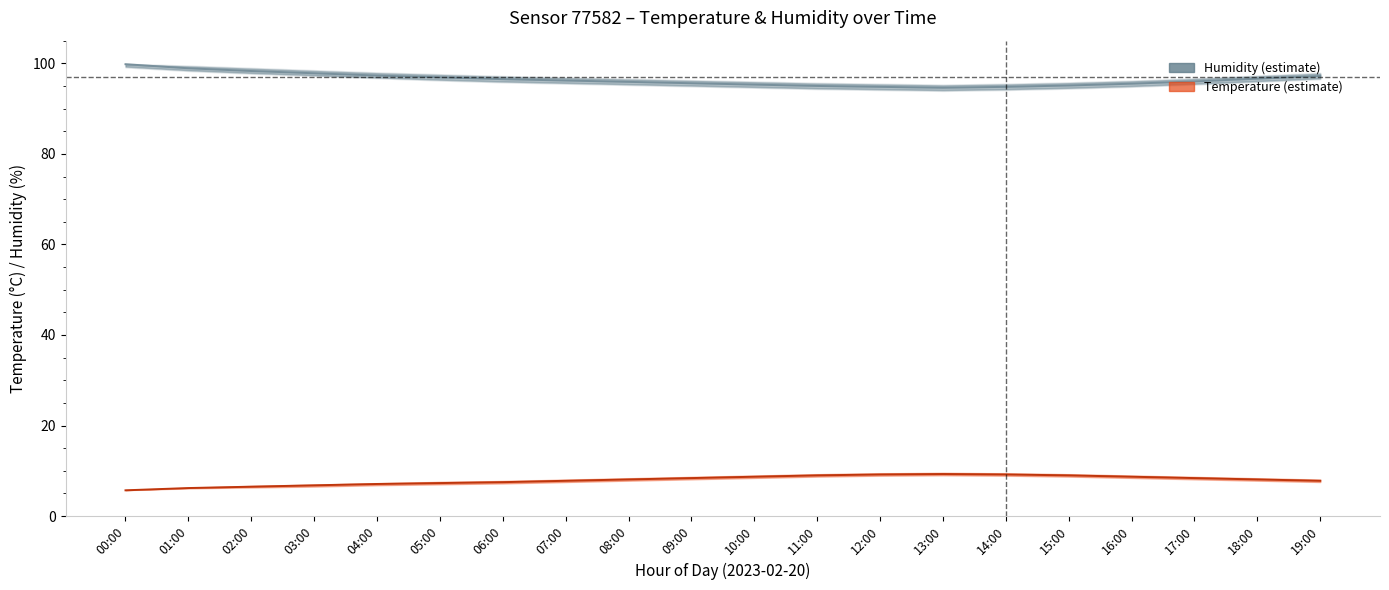

What is the average value of the temperature series?

7.9